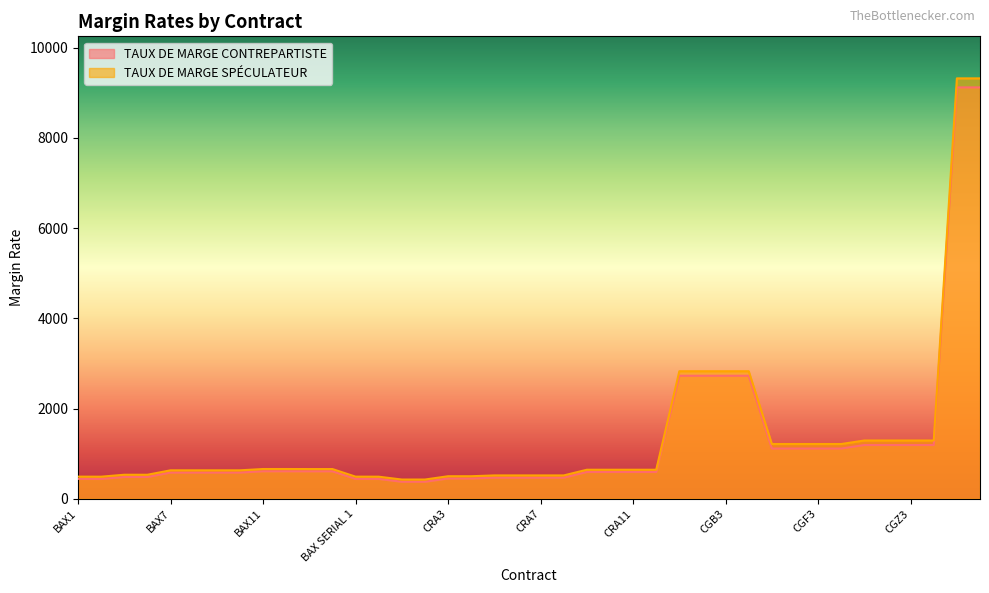

True or false: TAUX DE MARGE CONTREPARTISTE and TAUX DE MARGE SPÉCULATEUR cross at least once.

False